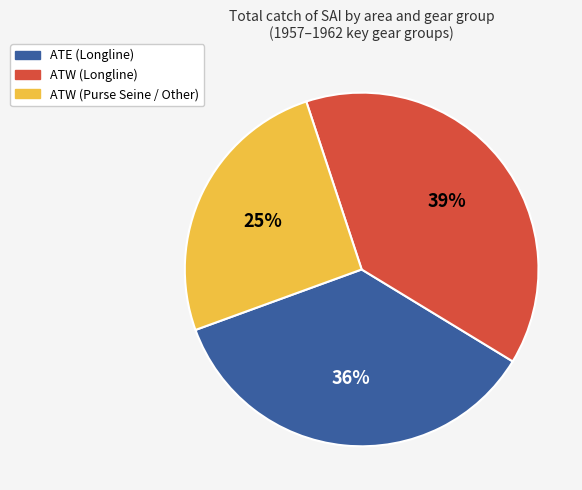

What percentage is the ATW (Purse Seine / Other) slice, to the nearest percent?

25%